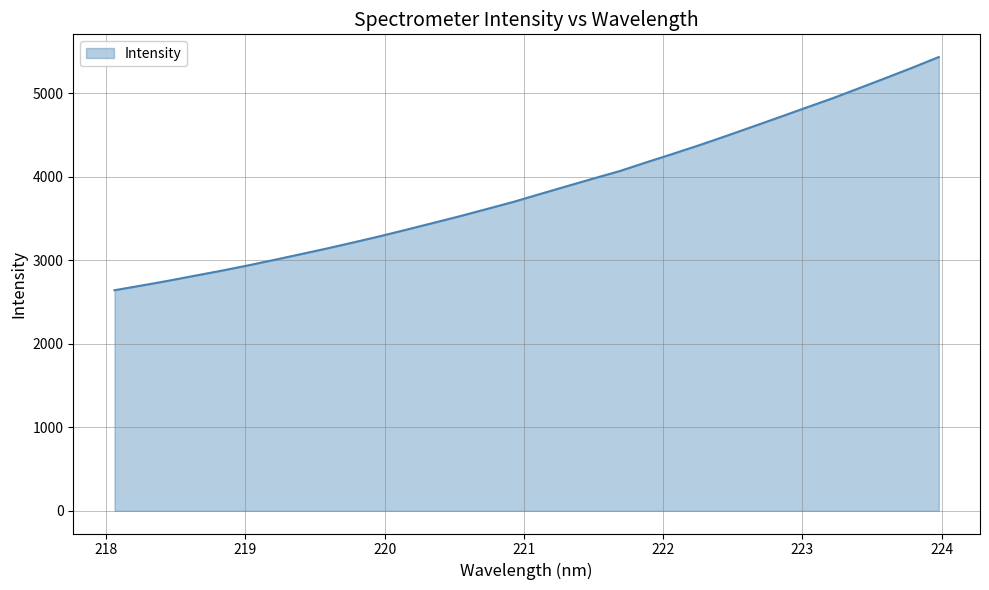

What is the greatest value displayed?

5433.6